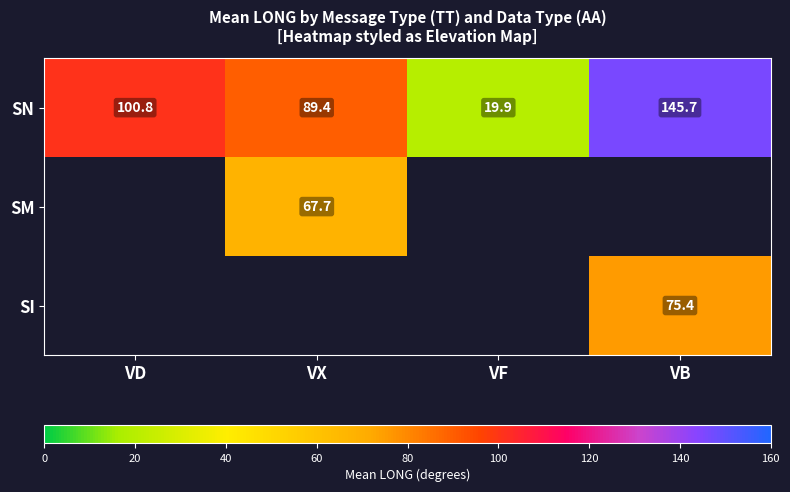

The SN series shows 145.7 at VB. True or false?

True